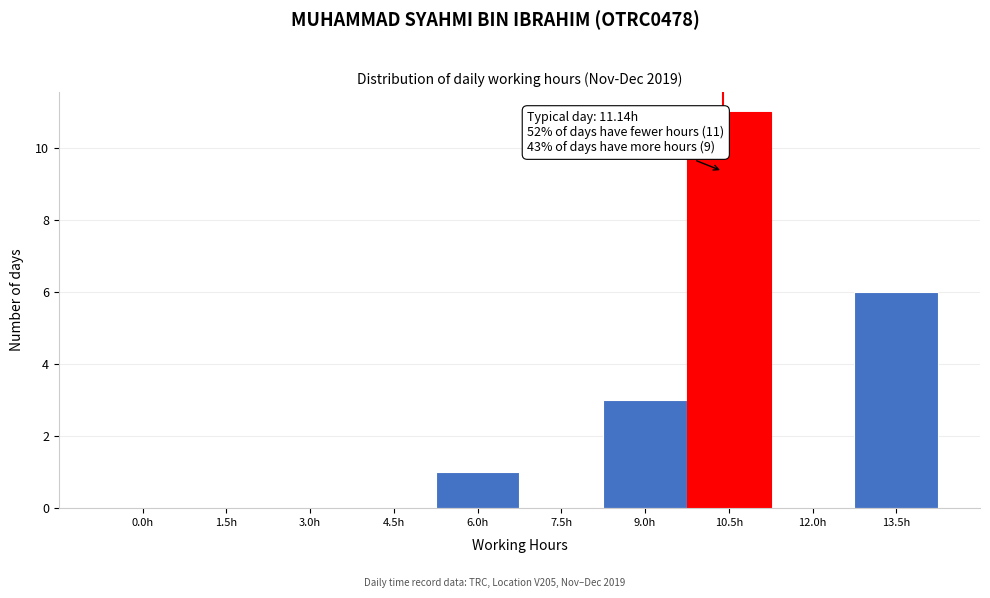

Reading right to left, list all the values displayed in this chart.

13.5h=6	12.0h=0	10.5h=11	9.0h=3	7.5h=0	6.0h=1	4.5h=0	3.0h=0	1.5h=0	0.0h=0